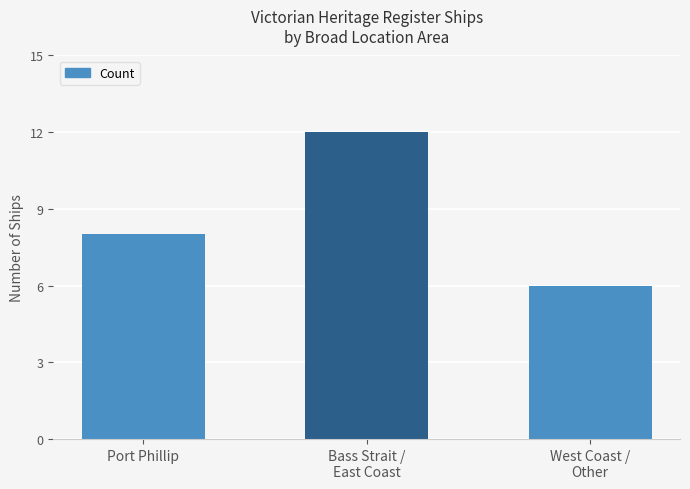

Which label corresponds to the smallest value in the chart?

West Coast /
Other